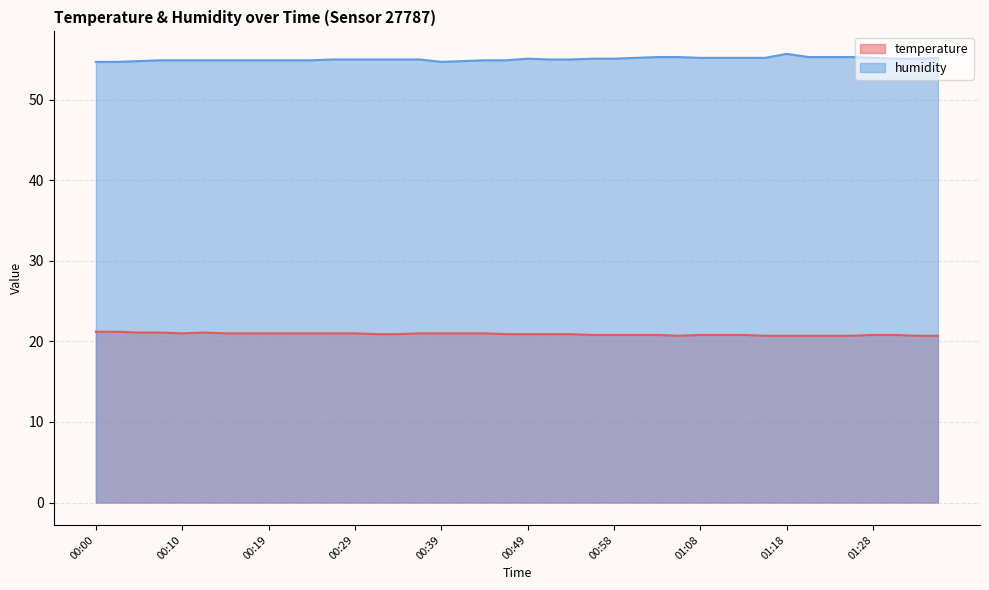

True or false: temperature and humidity intersect in this chart.

False